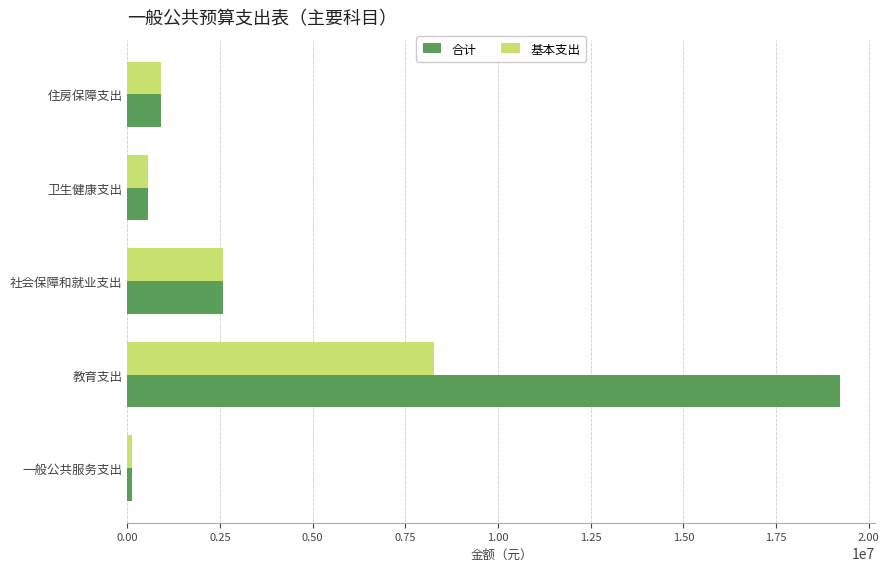

What is the average value of the 合计 series?

4676997.4